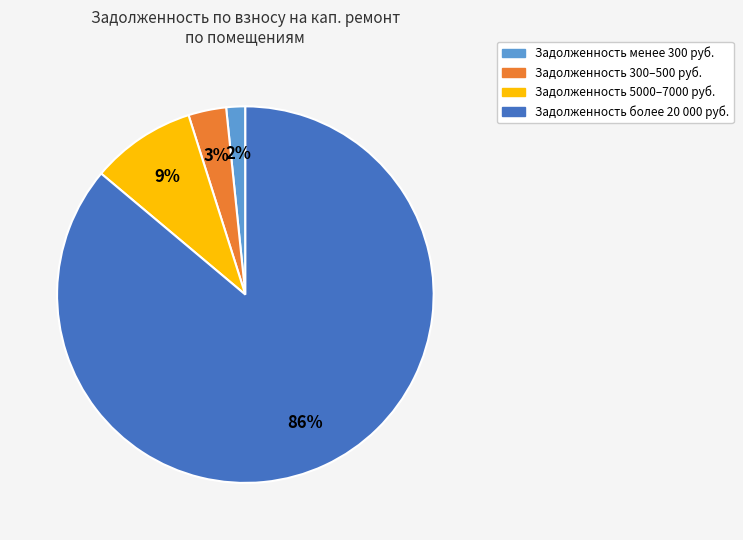

What is the largest slice in the pie chart?

Задолженность более 20 000 руб.